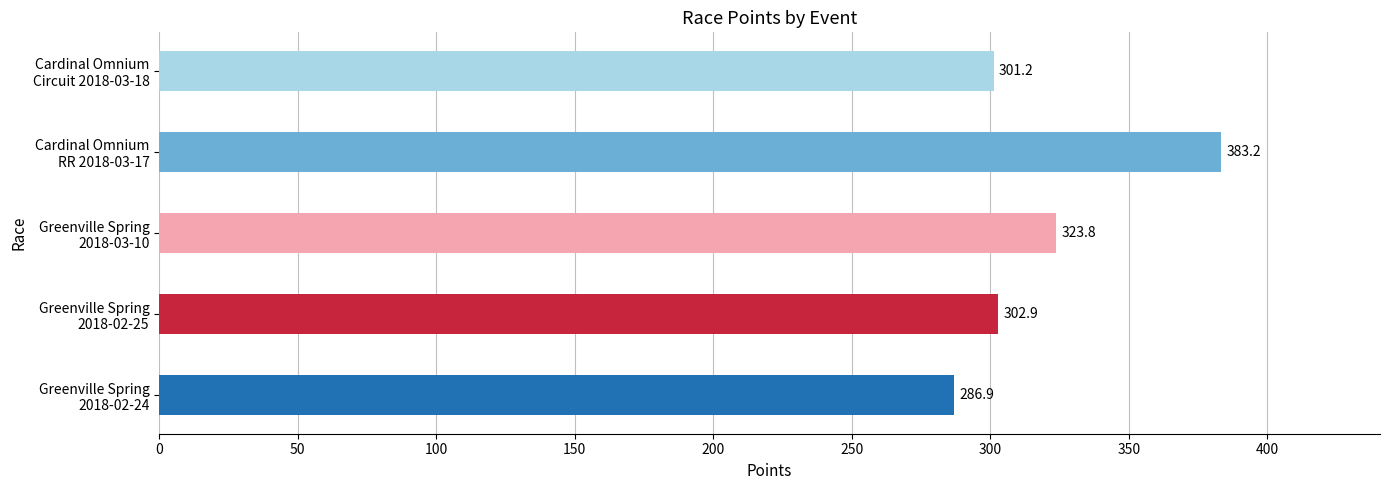

Reading top to bottom, list all the values displayed in this chart.

301.2	383.2	323.8	302.9	286.9